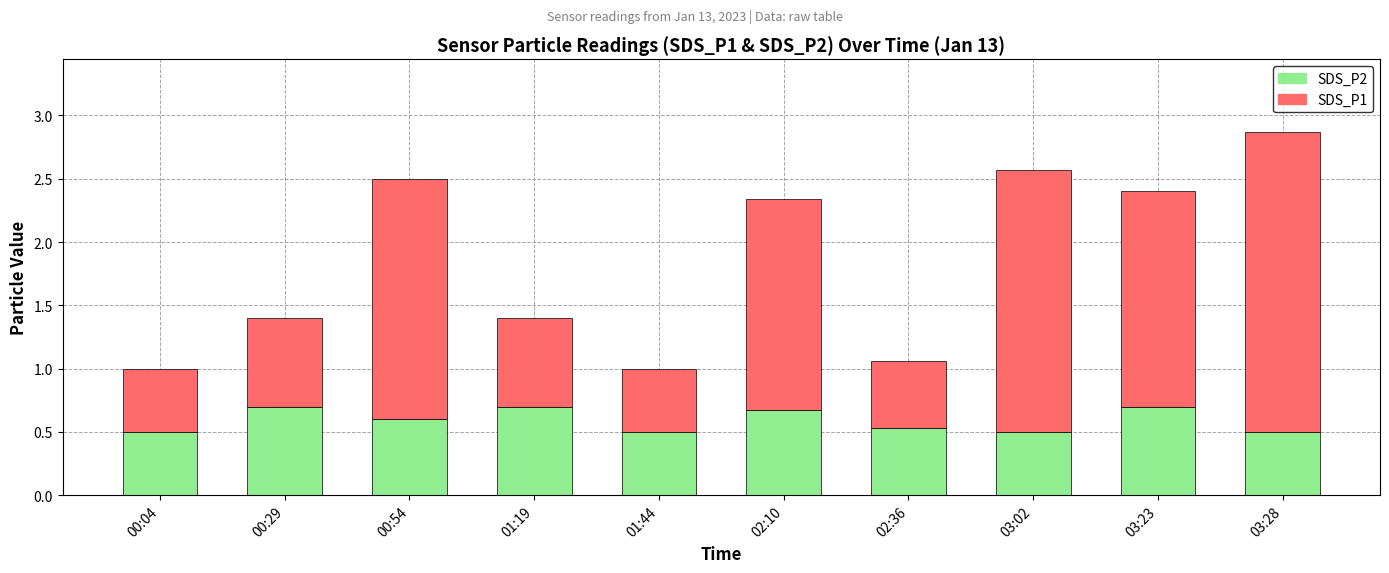

What is the highest value of the SDS_P2 series?

0.7